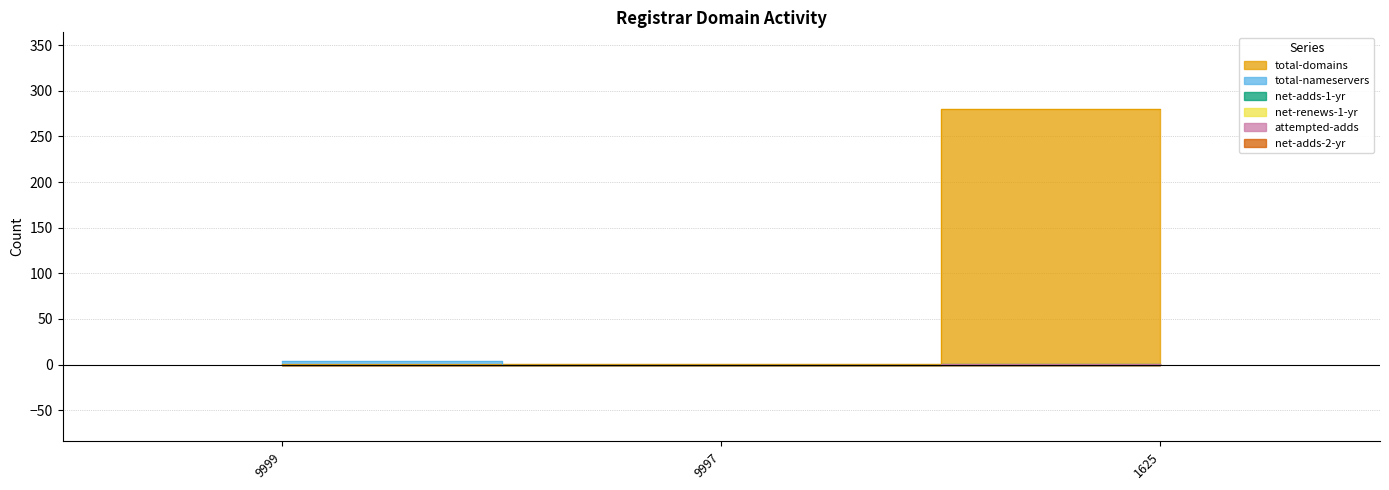

What is the value of the net-renews-1-yr point at the 3rd from the left?

1